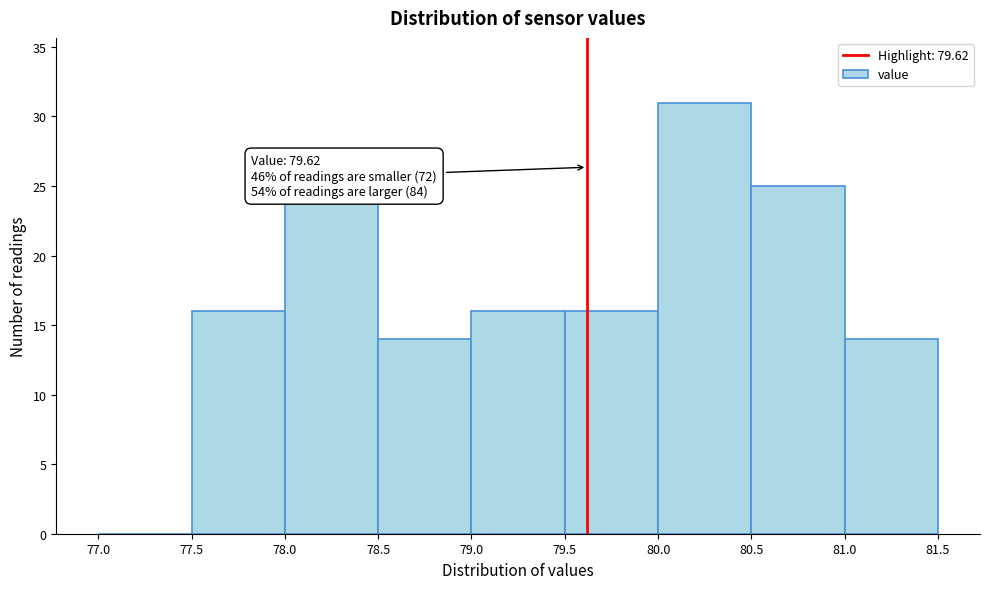

Over which range of the x-axis is the bar tallest?

80.0 to 80.5